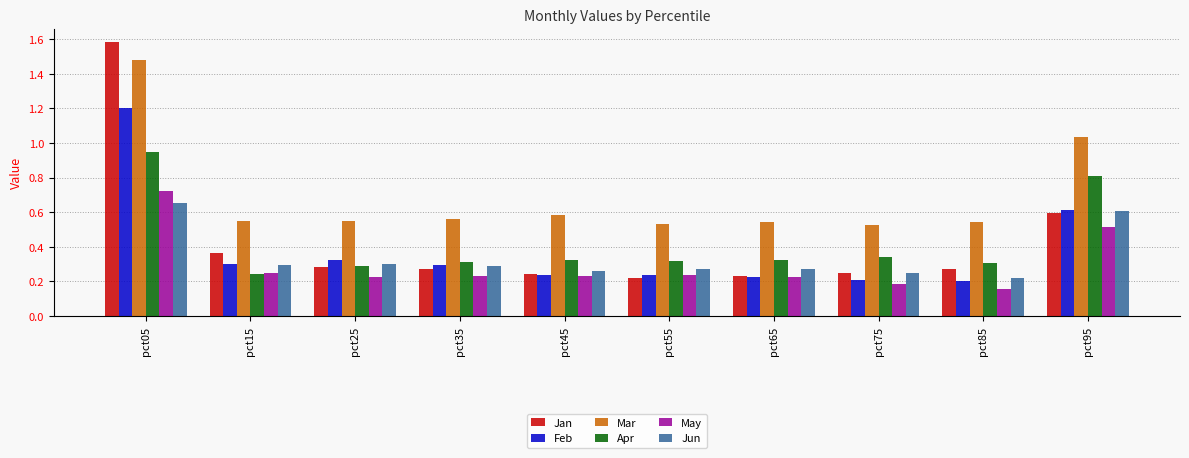

How many bars are there in total?

60